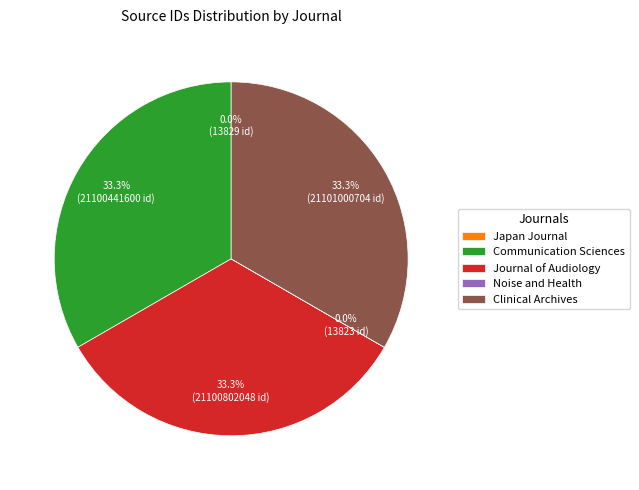

What is the total percentage of Journal of Audiology and Clinical Archives?

66.7%